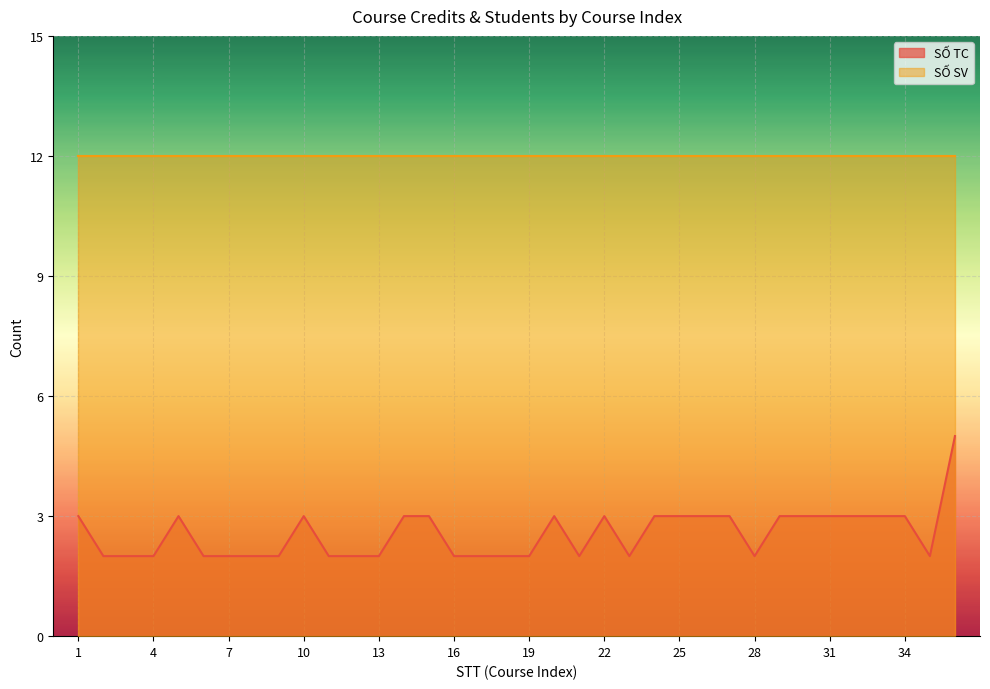

How many lines are shown in the chart?

2